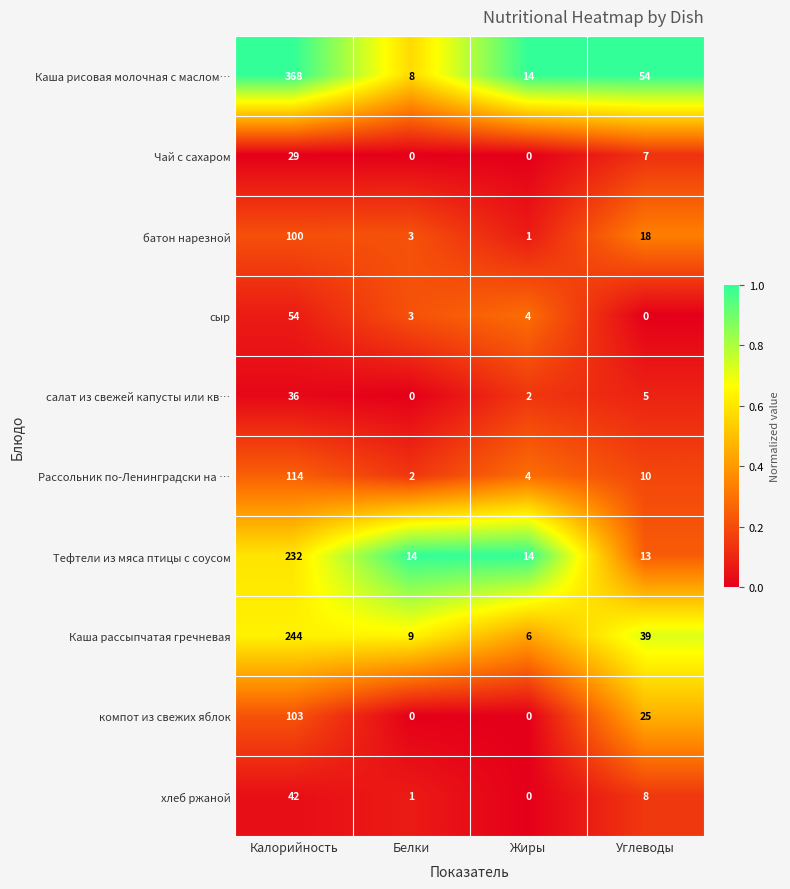

At which label is Каша рассыпчатая гречневая closest to 125?

Углеводы